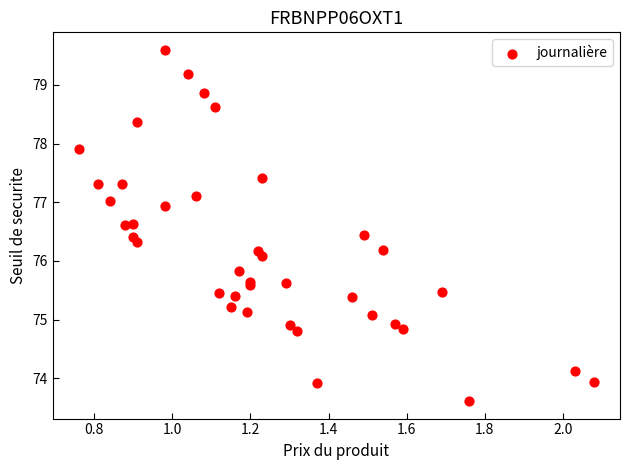

What Y value in the scatter plot is closest to 76?

76.1